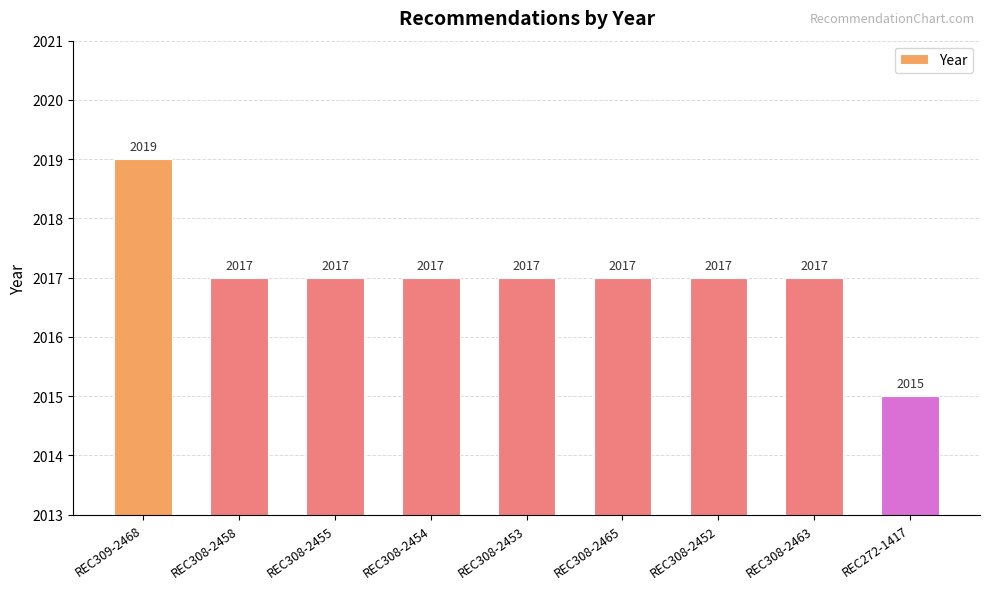

How many values are between 2017 and 2018?

7